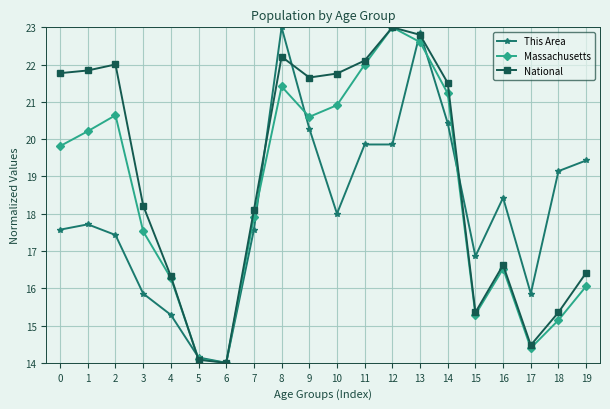

Is the value of This Area at 9 greater than the value of National at 0?

No